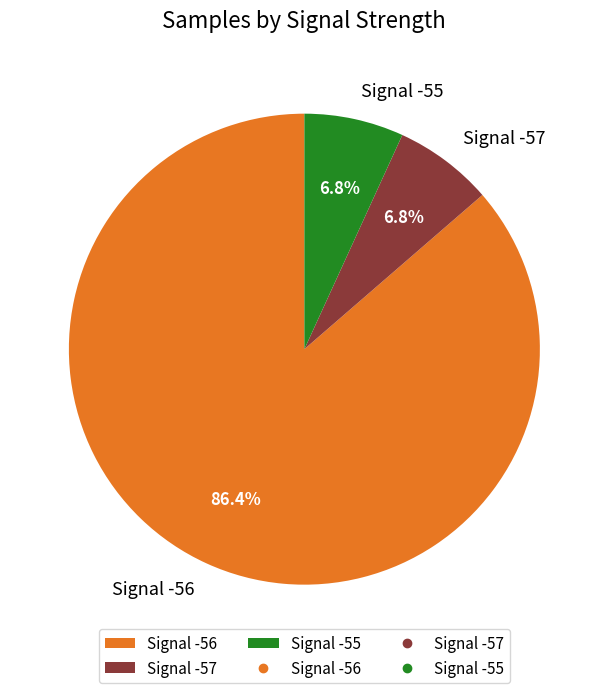

Which category has the biggest portion of the pie?

Signal -56